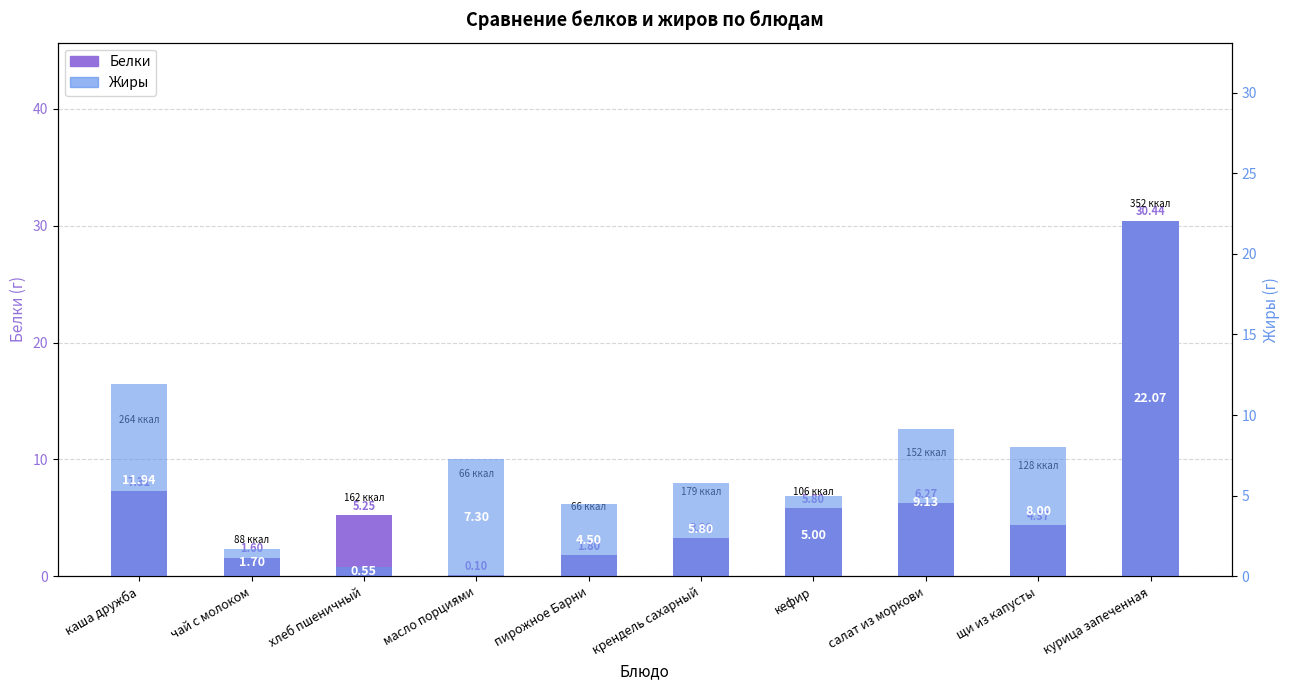

What is the difference between the Белки values at масло порциями and кефир?

5.7